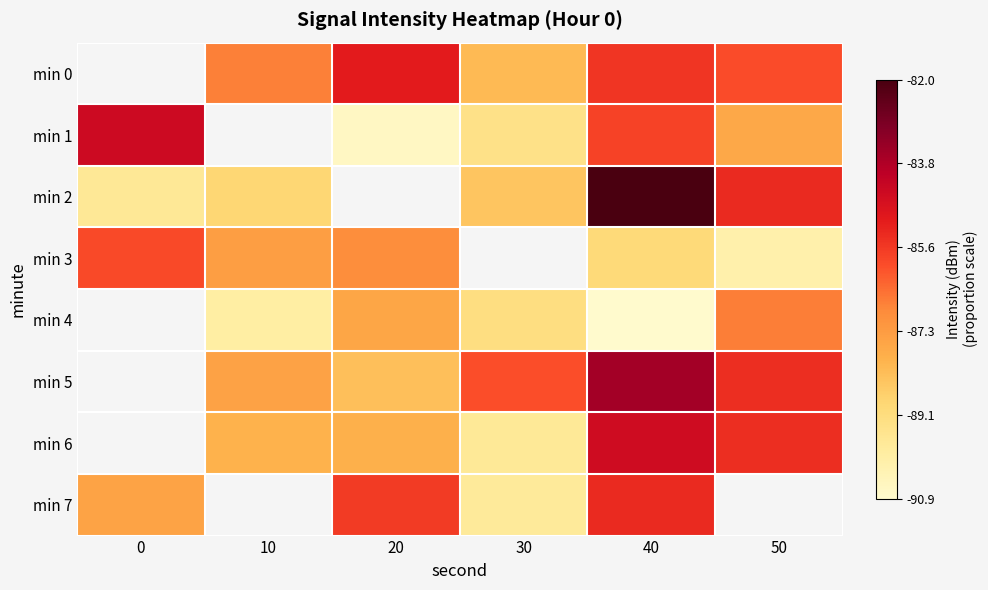

What is the difference between the highest and lowest values at 20?

5.7